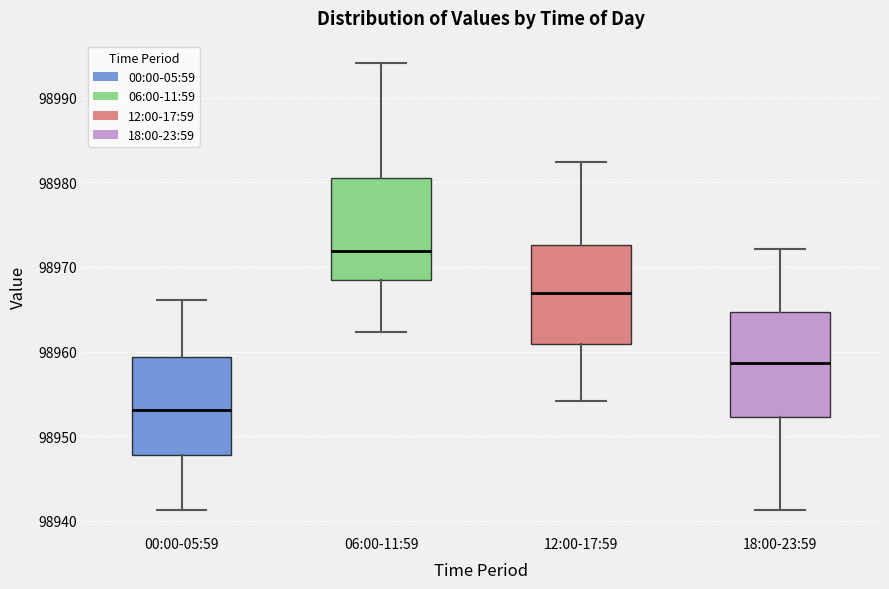

Reading left to right, read every box against the y-axis: the position of its median line, the range the box covers, and the ends of its whiskers. The values are not printed on the chart, so give them approximately, as read against the axis.

00:00-05:59: median 98953, box 98948 to 98959, whiskers 98941 to 98966
06:00-11:59: median 98972, box 98968 to 98980, whiskers 98962 to 98994
12:00-17:59: median 98967, box 98961 to 98973, whiskers 98954 to 98982
18:00-23:59: median 98959, box 98952 to 98965, whiskers 98941 to 98972